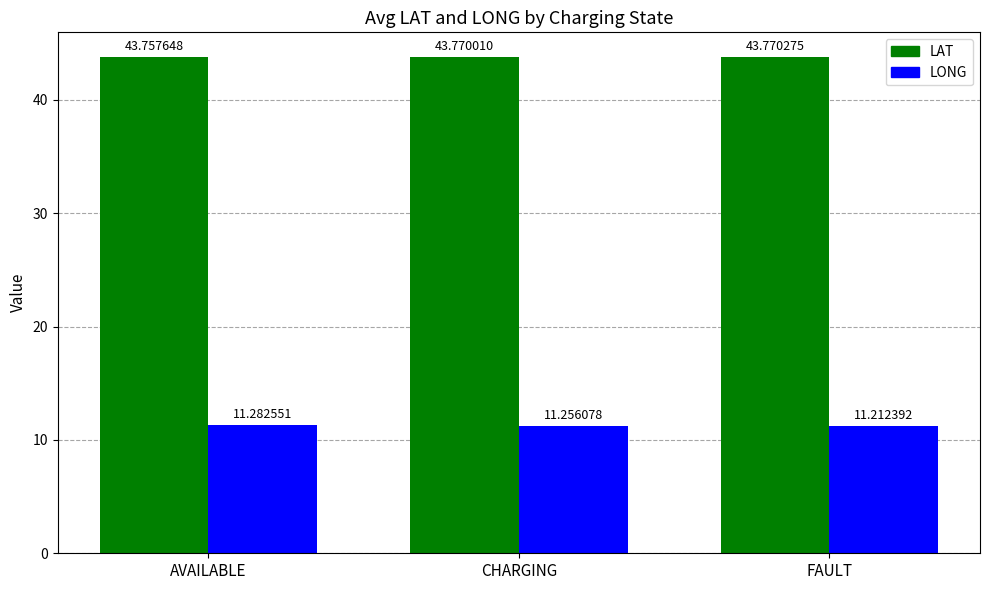

Count the number of data series in this chart.

2